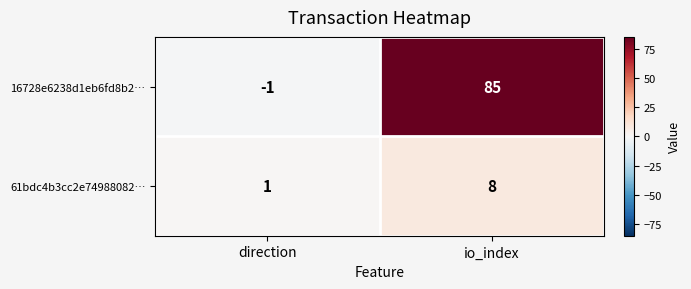

What is the difference between the highest and lowest values at direction?

2